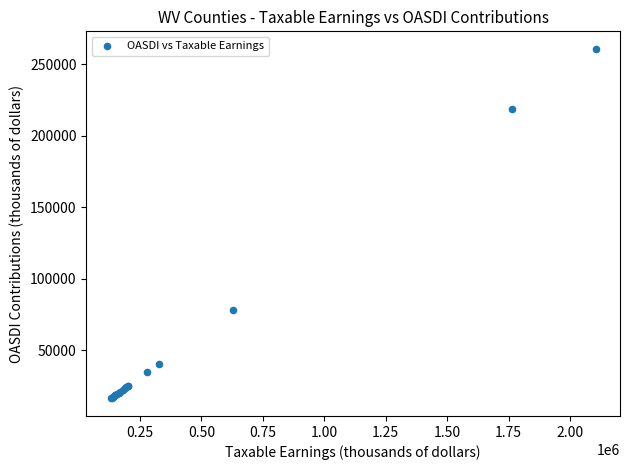

What Y value in the scatter plot is closest to 138542?

77970